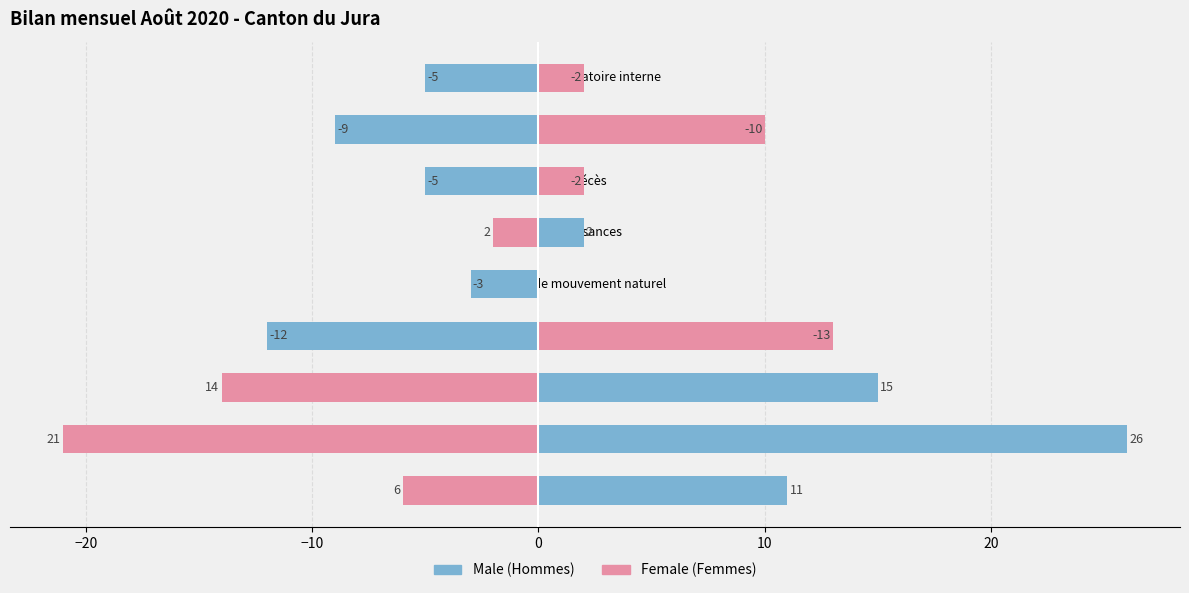

How many data points in Female are above 0?

4